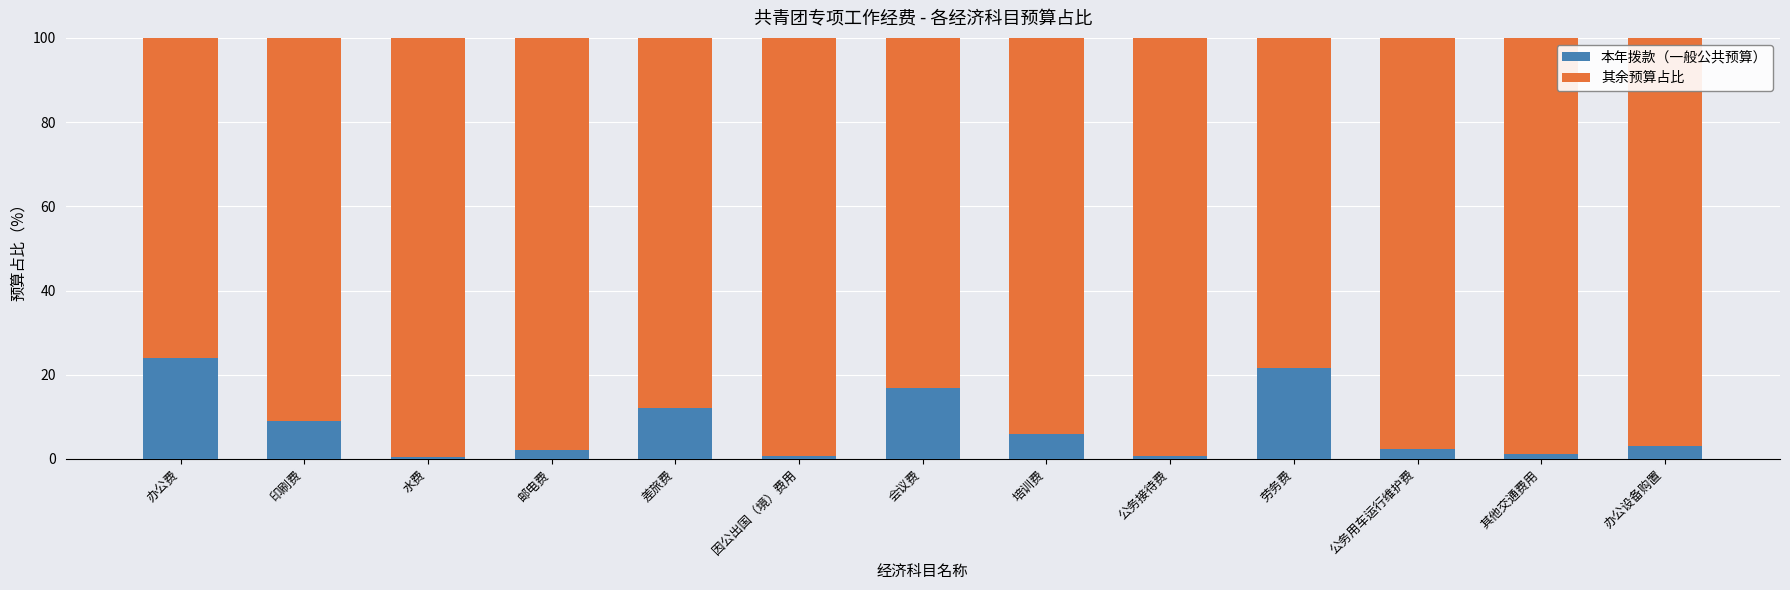

What value does the 本年拨款（一般公共预算） series have at 邮电费?

2.2